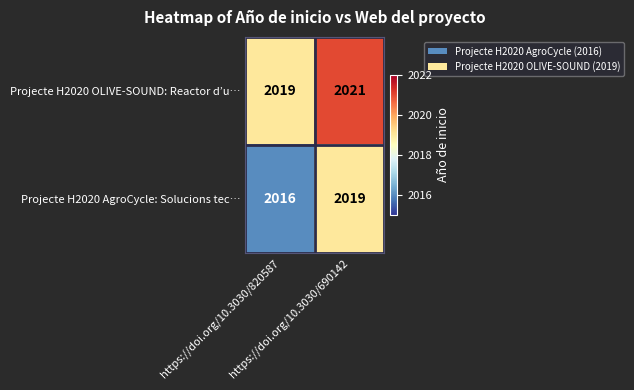

What is the highest value of the Projecte H2020 OLIVE-SOUND: Reactor d’u… series?

2021